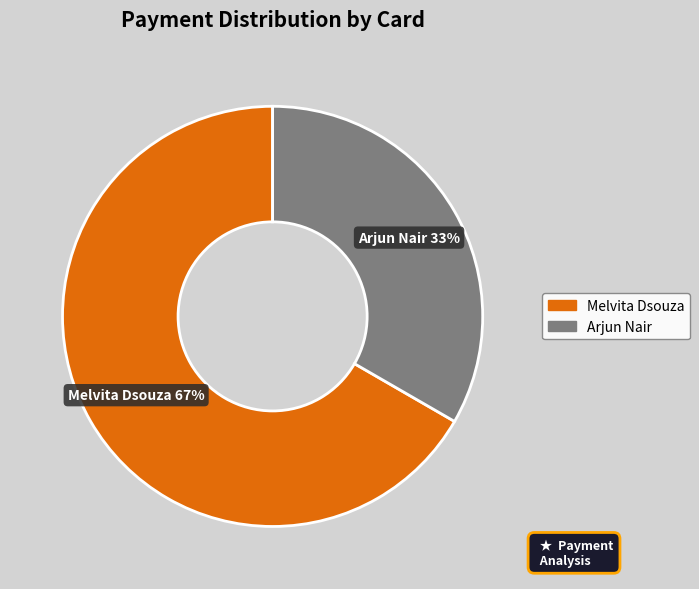

How many slices are in this pie chart?

2